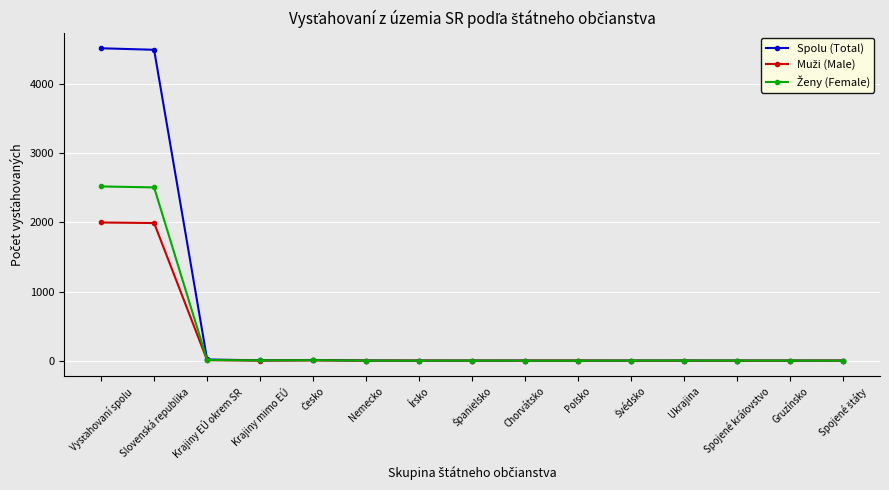

Which series has the widest spread of values?

Spolu (Total)